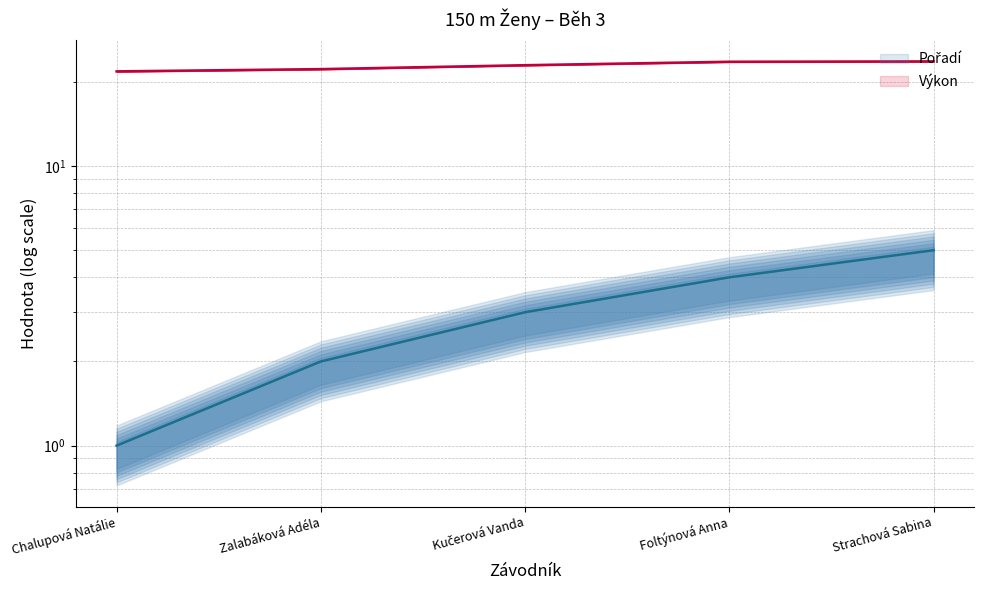

What is the difference between the Výkon values at Chalupová Natálie and Kučerová Vanda?

1.1